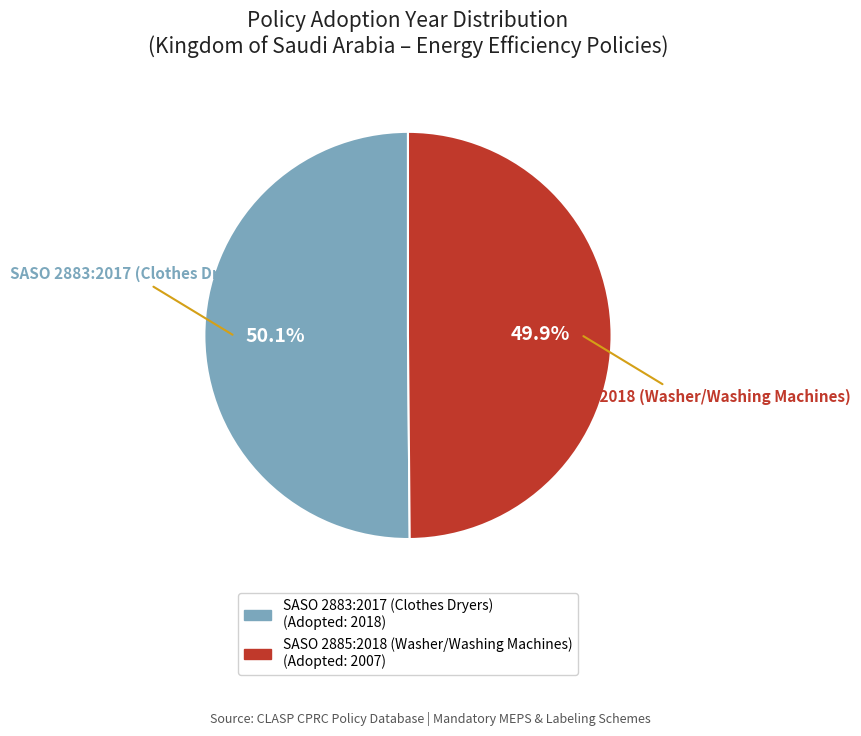

Is there a majority slice in this chart?

Yes